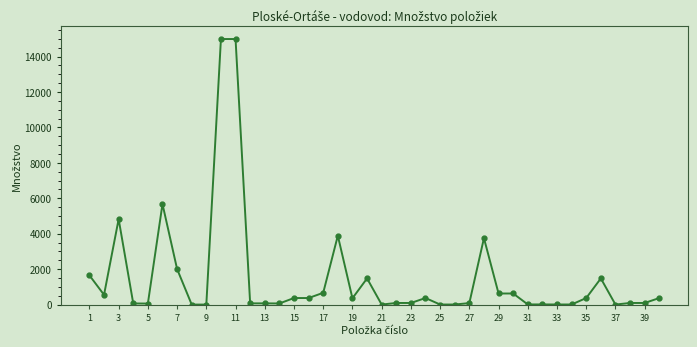

True or false: there are more than 2 points higher than both neighbors.

True